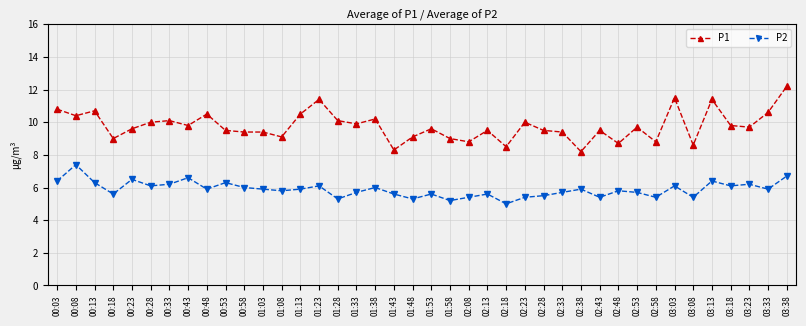

At which category does P1 reach its first local peak?

00:13